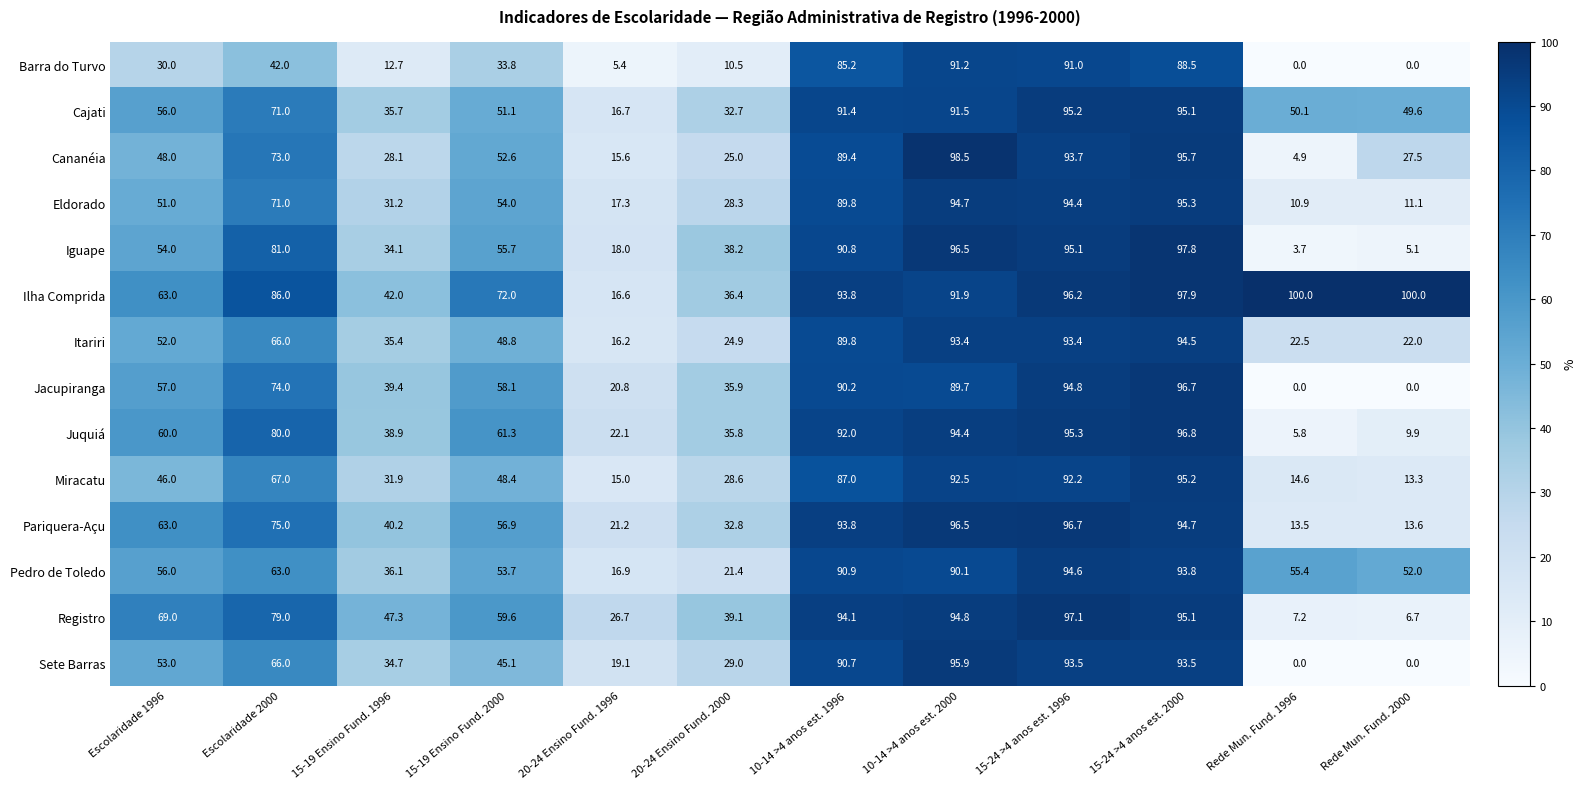

At 15-19 Ensino Fund. 1996, list the series in order from largest to smallest.

Registro, Ilha Comprida, Pariquera-Açu, Jacupiranga, Juquiá, Pedro de Toledo, Cajati, Itariri, Sete Barras, Iguape, Miracatu, Eldorado, Cananéia, Barra do Turvo